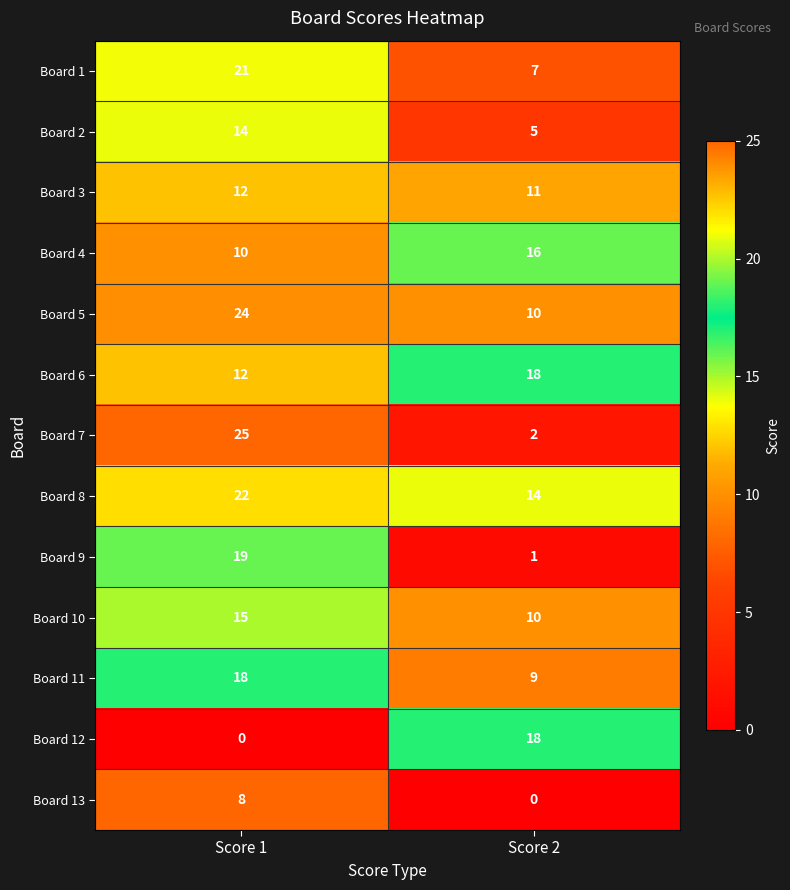

What is the difference between the maximum and minimum values in the Board 11 series?

9